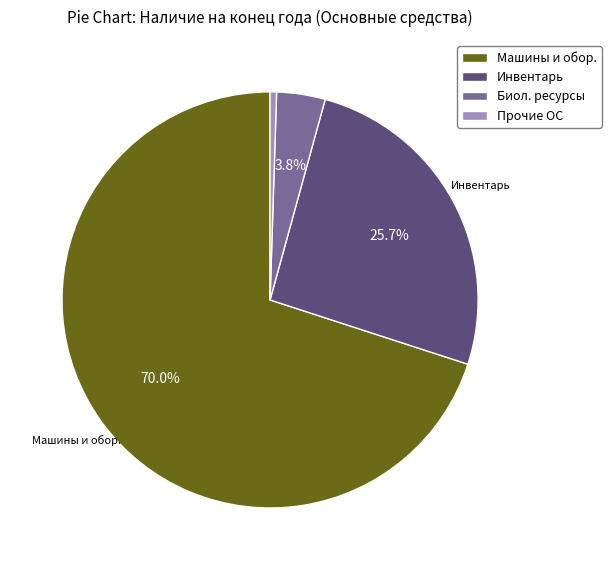

Which slice is the smallest?

Прочие ОС